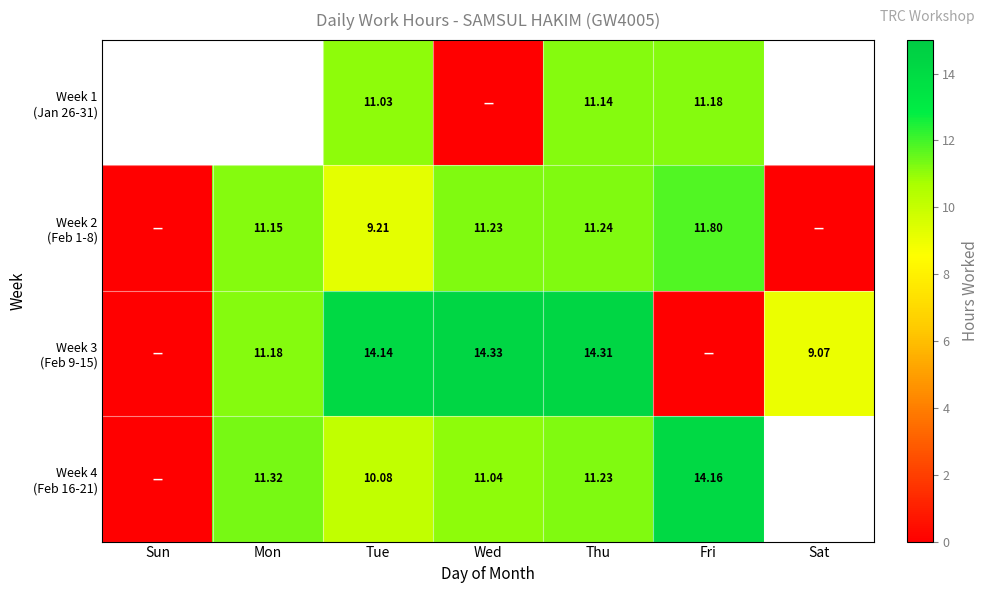

Is the value of Week 4 (Feb 16-21) at Wed greater than the value of Week 2 (Feb 1-8) at Thu?

No